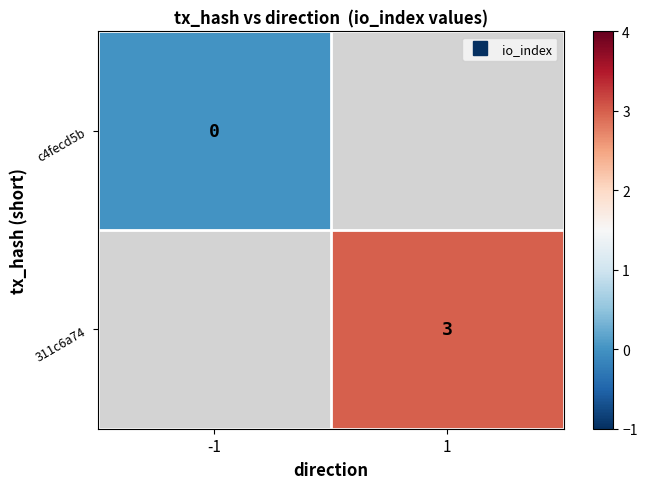

List the labels in order of 311c6a74 value, smallest first.

-1, 1